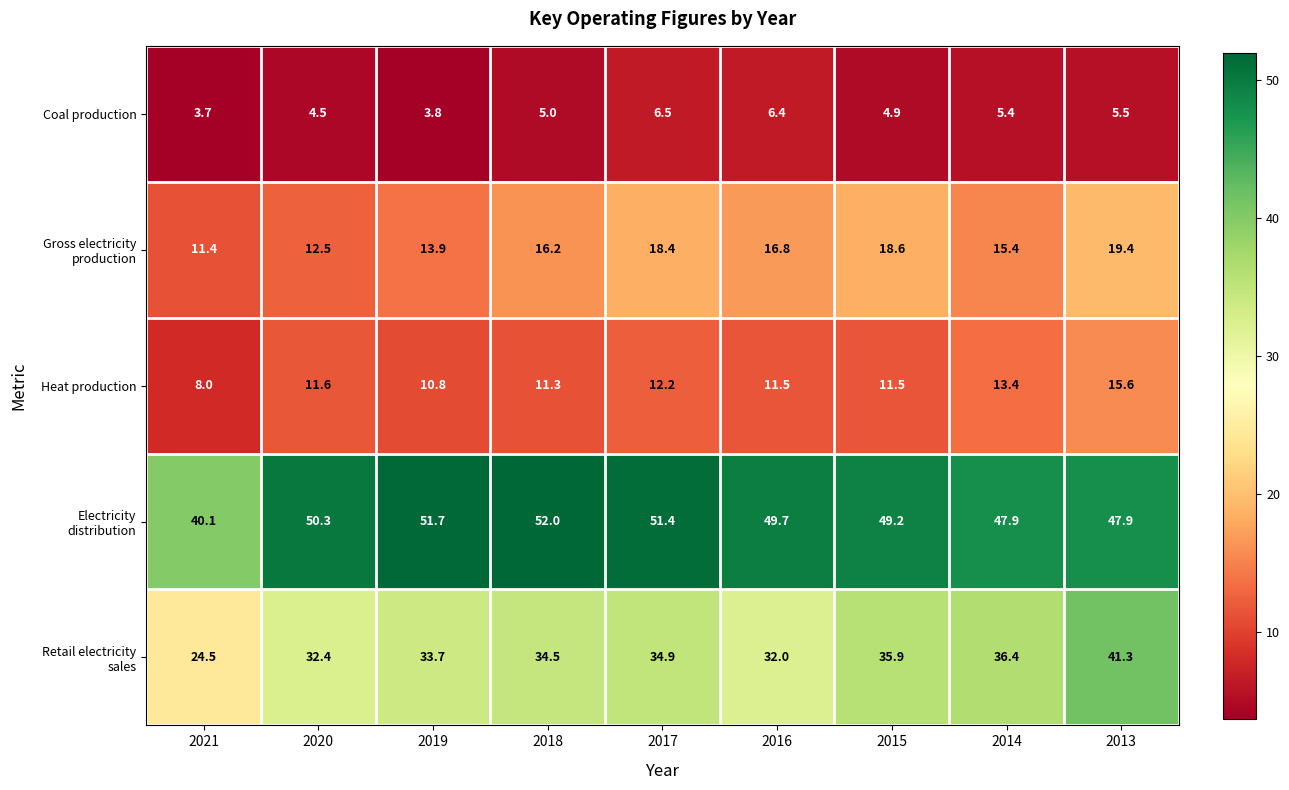

The Heat production series shows 8.0 at 2021. True or false?

True